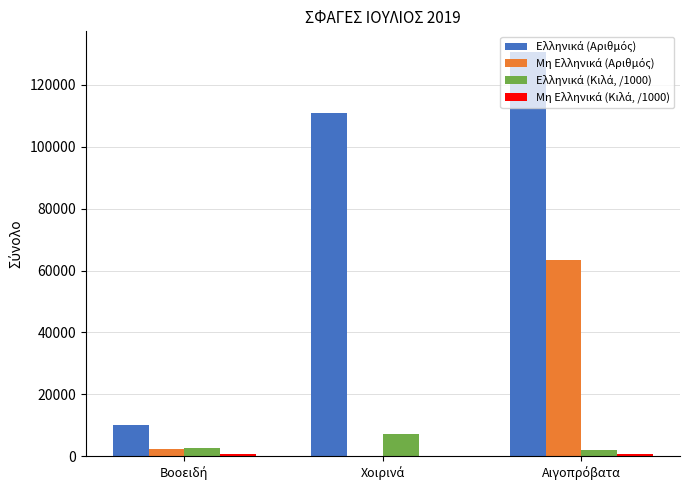

How many data points does each series have?

3